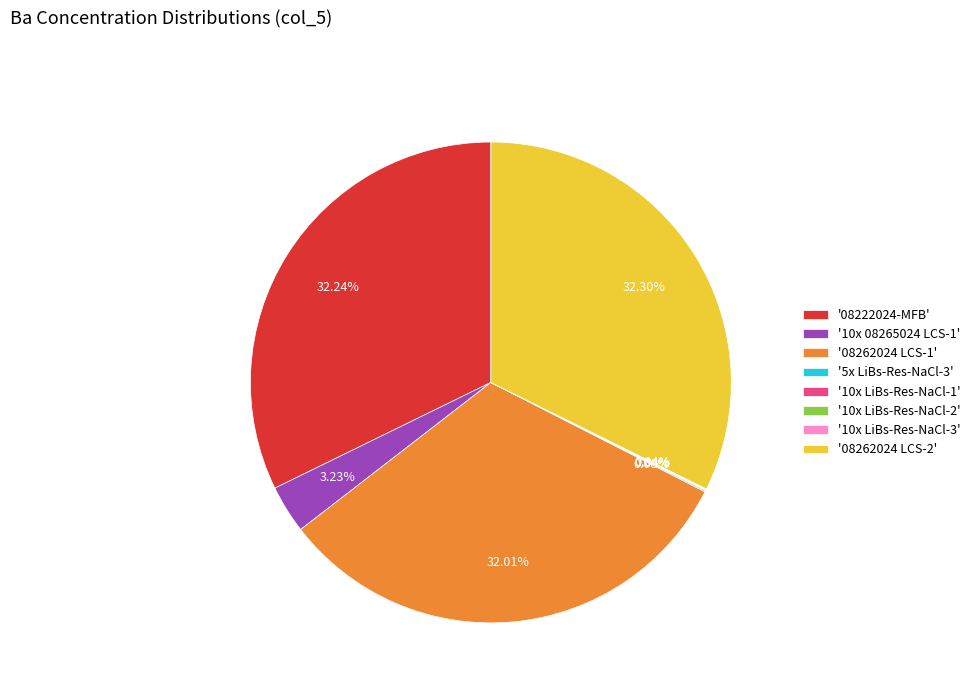

Does '08262024 LCS-2' account for over 50% of the chart?

No